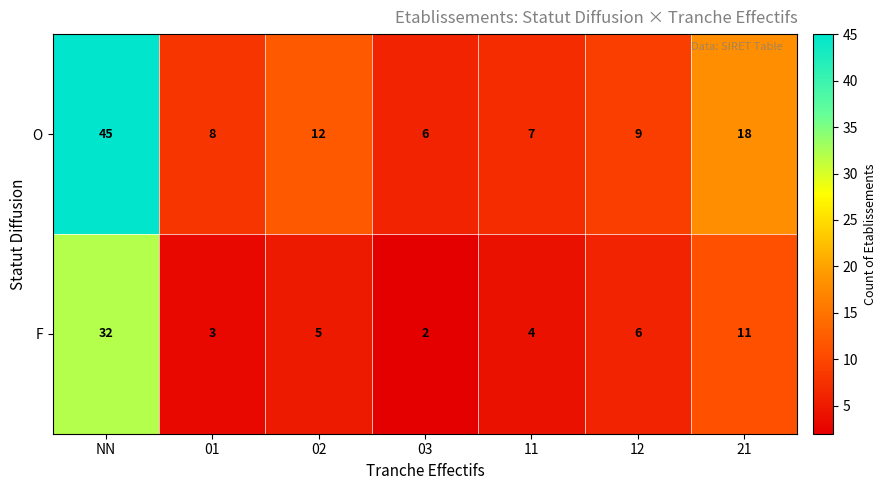

At how many categories does at least one series exceed 41?

1